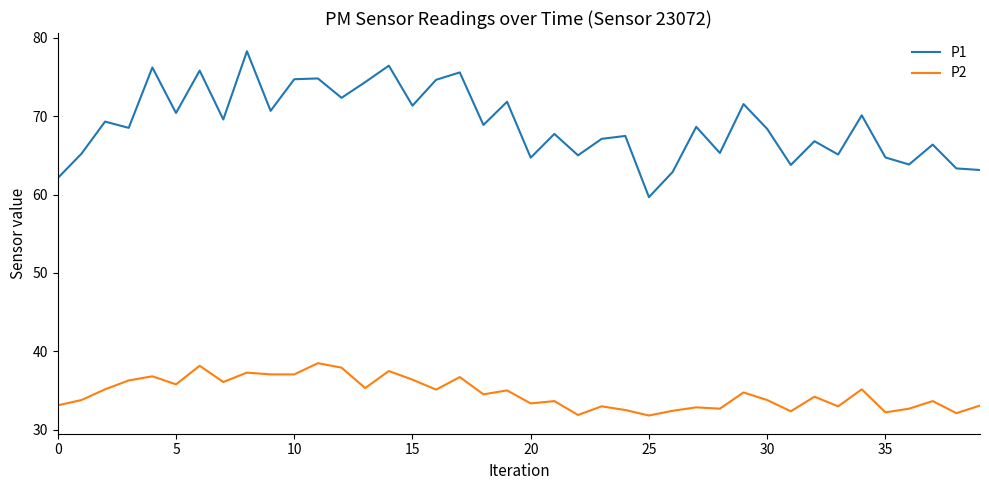

True or false: P2 and P1 cross at least once.

False